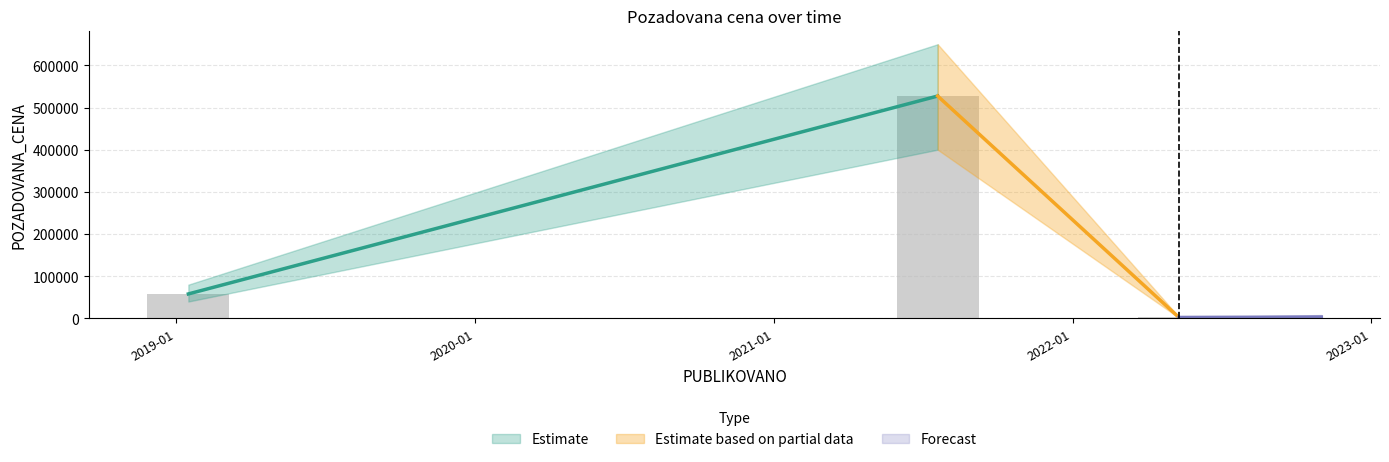

Which has a higher value, 2019-01-16 or 2021-07-20?

2021-07-20